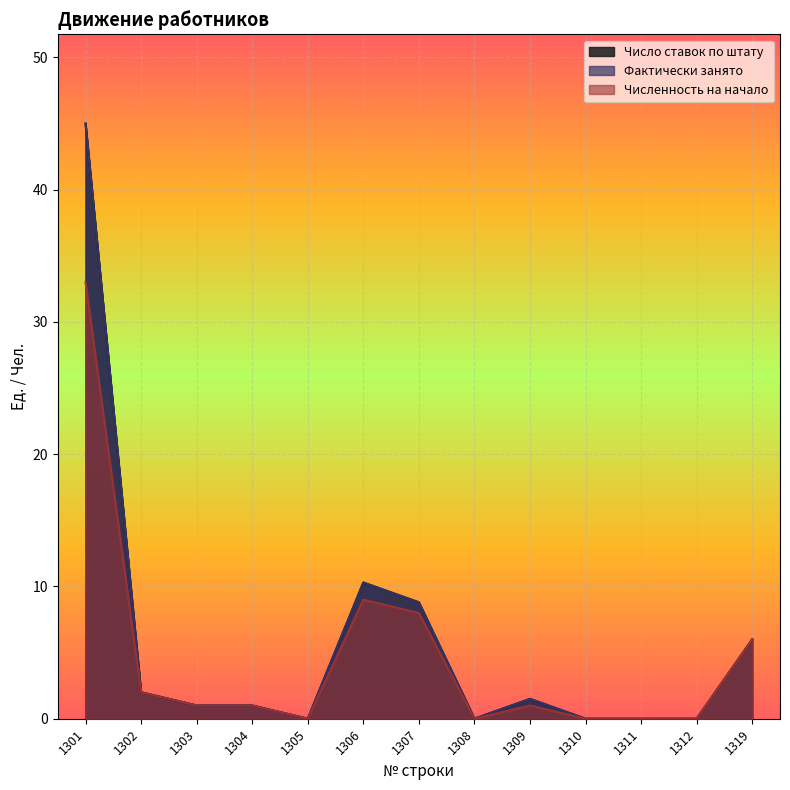

Reading left to right, transcribe all the data shown in this chart.

Число ставок по штату: 1301=45.0	1302=2.0	1303=1.0	1304=1.0	1305=0.0	1306=10.3	1307=8.8	1308=0.0	1309=1.5	1310=0.0	1311=0.0	1312=0.0	1319=6.0
Фактически занято: 1301=45.0	1302=2.0	1303=1.0	1304=1.0	1305=0.0	1306=10.3	1307=8.8	1308=0.0	1309=1.5	1310=0.0	1311=0.0	1312=0.0	1319=6.0
Численность на начало: 1301=33.0	1302=2.0	1303=1.0	1304=1.0	1305=0.0	1306=9.0	1307=8.0	1308=0.0	1309=1.0	1310=0.0	1311=0.0	1312=0.0	1319=6.0